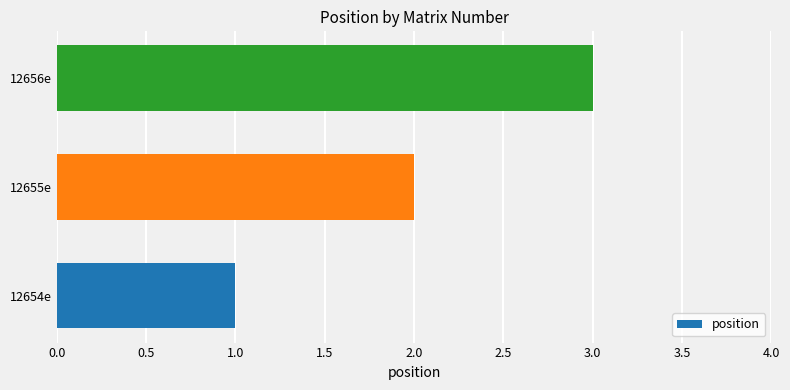

Approximately how many times larger is the value at 12656e compared to 12654e?

3.0